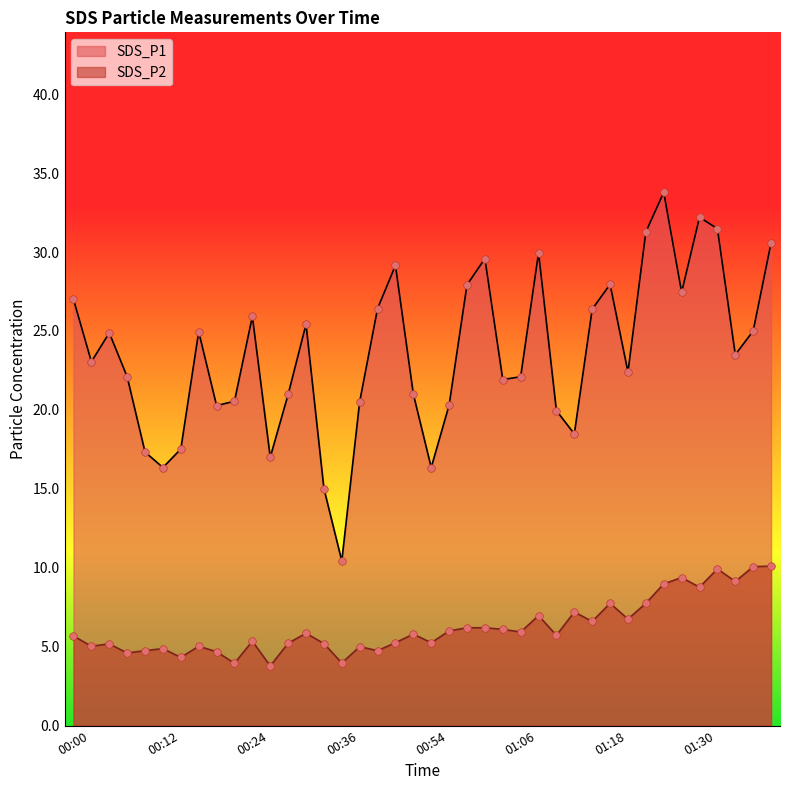

Which series contains the lowest Y value?

SDS_P2